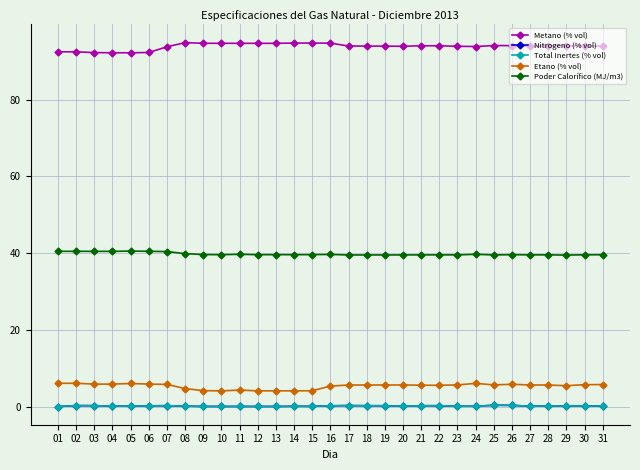

What is the approximate value of Etano (% vol) at 28?

5.7